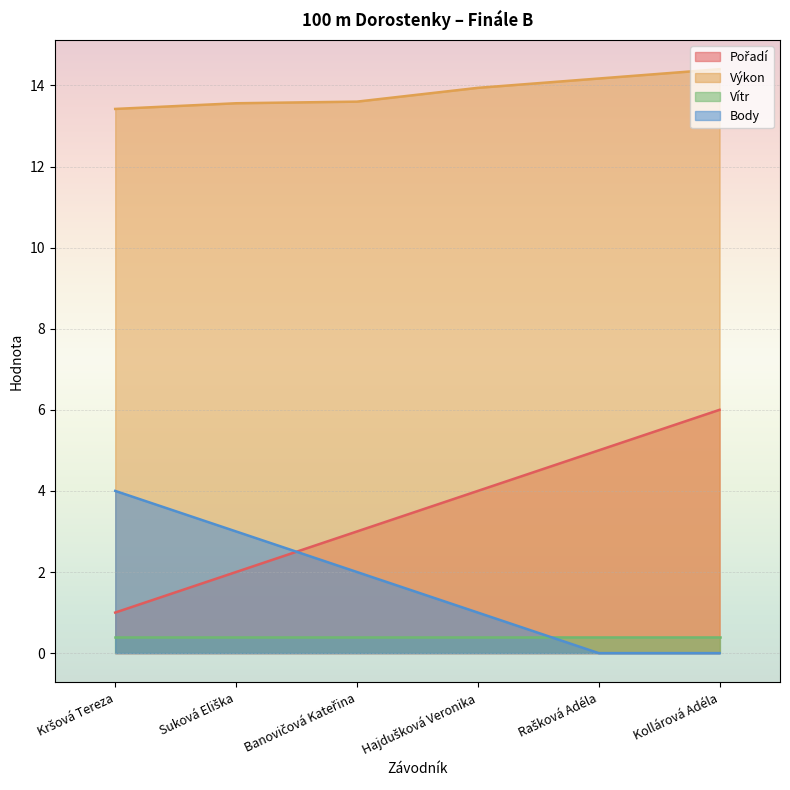

Rank the categories by Body value from lowest to highest.

Rašková Adéla, Kollárová Adéla, Hajdušková Veronika, Banovičová Kateřina, Suková Eliška, Kršová Tereza